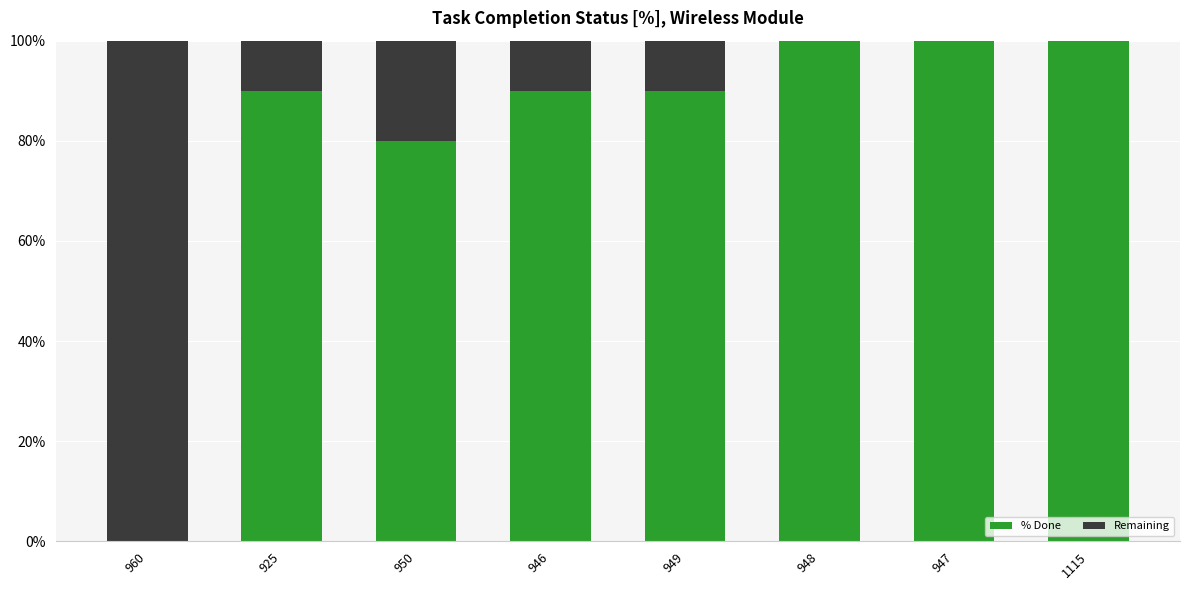

What are all the series names shown in the legend?

% Done, Remaining